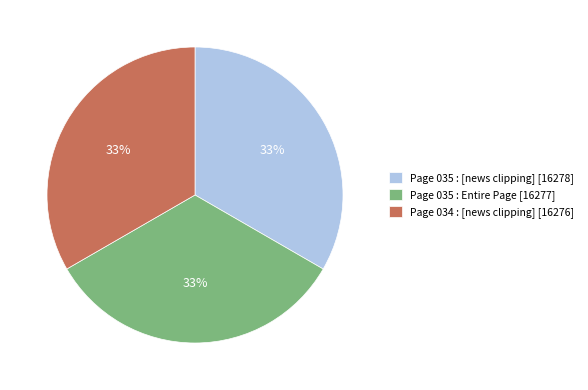

Is there a majority slice in this chart?

No